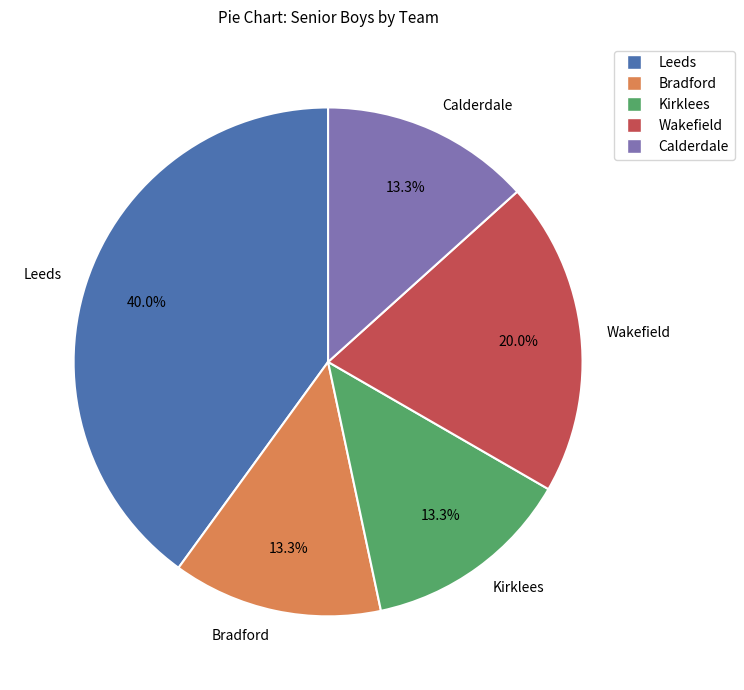

Which has a higher value, Leeds or Wakefield?

Leeds